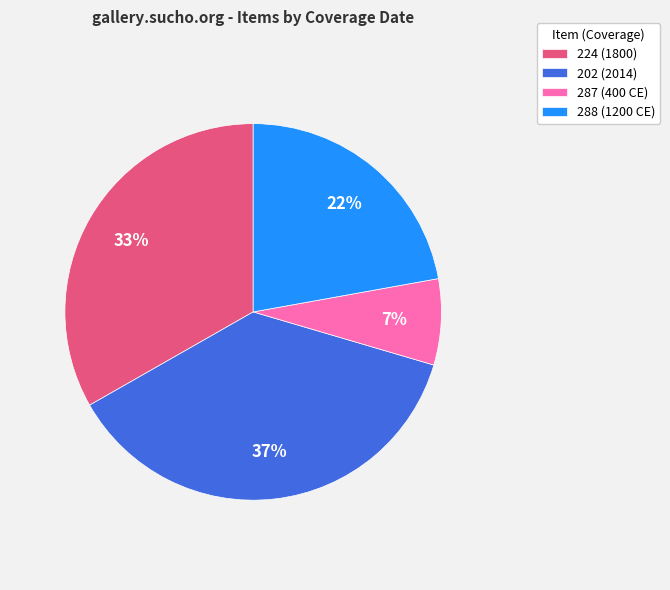

To the nearest percent, what is the difference between the 288 (1200 CE) and 202 (2014) slice percentages?

15%